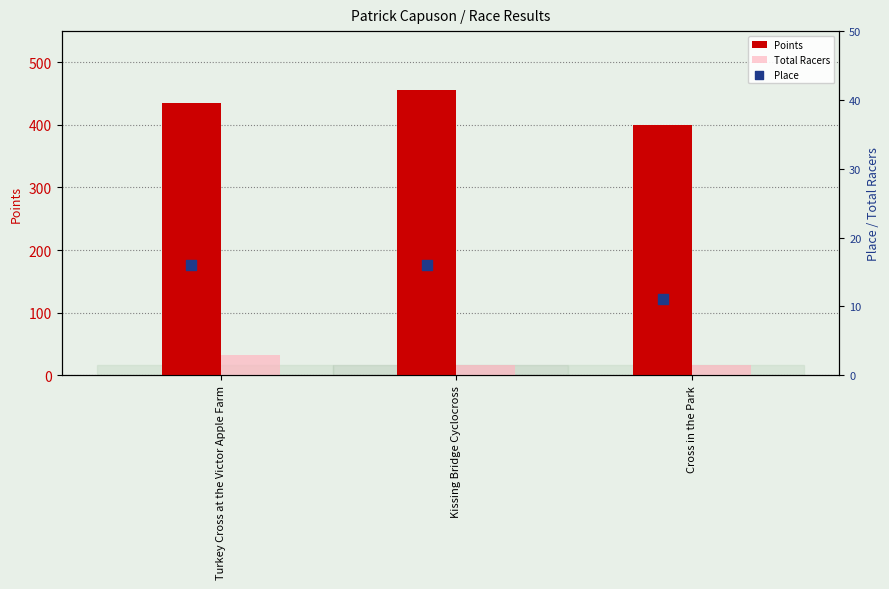

What is the total value across all series at Kissing Bridge Cyclocross?

487.1